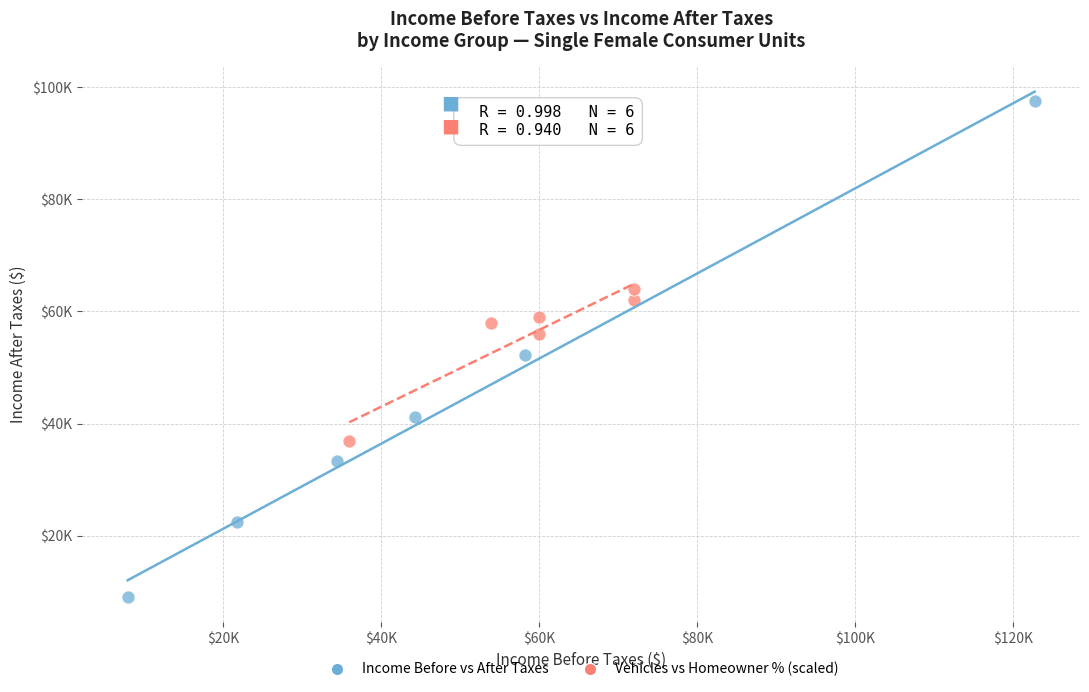

Which series has the largest Y range (max minus min)?

Income Before vs After Taxes